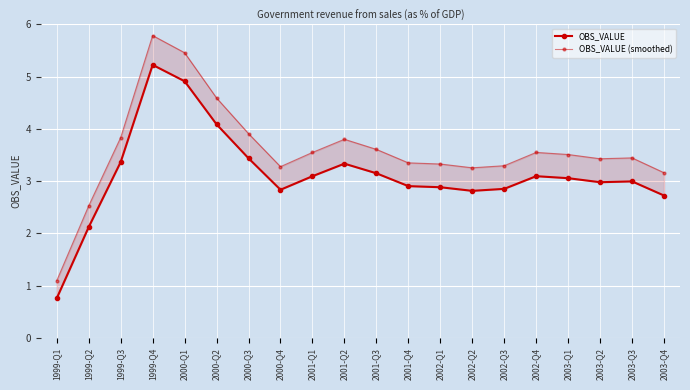

Is this an area chart (filled region under the line)?

No